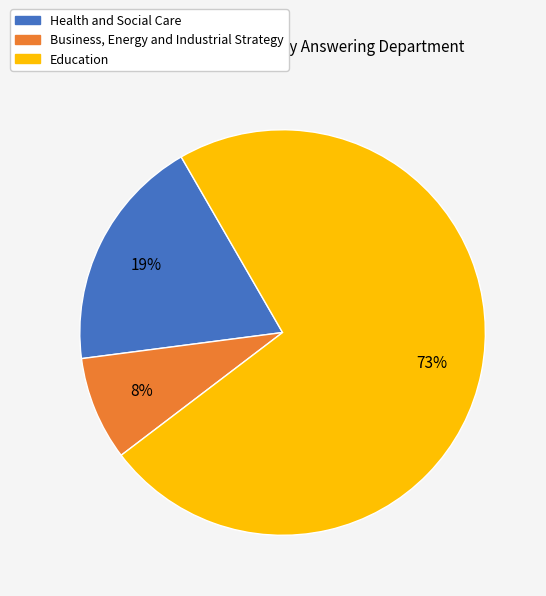

Is it true that Health and Social Care is 19% of the pie?

True